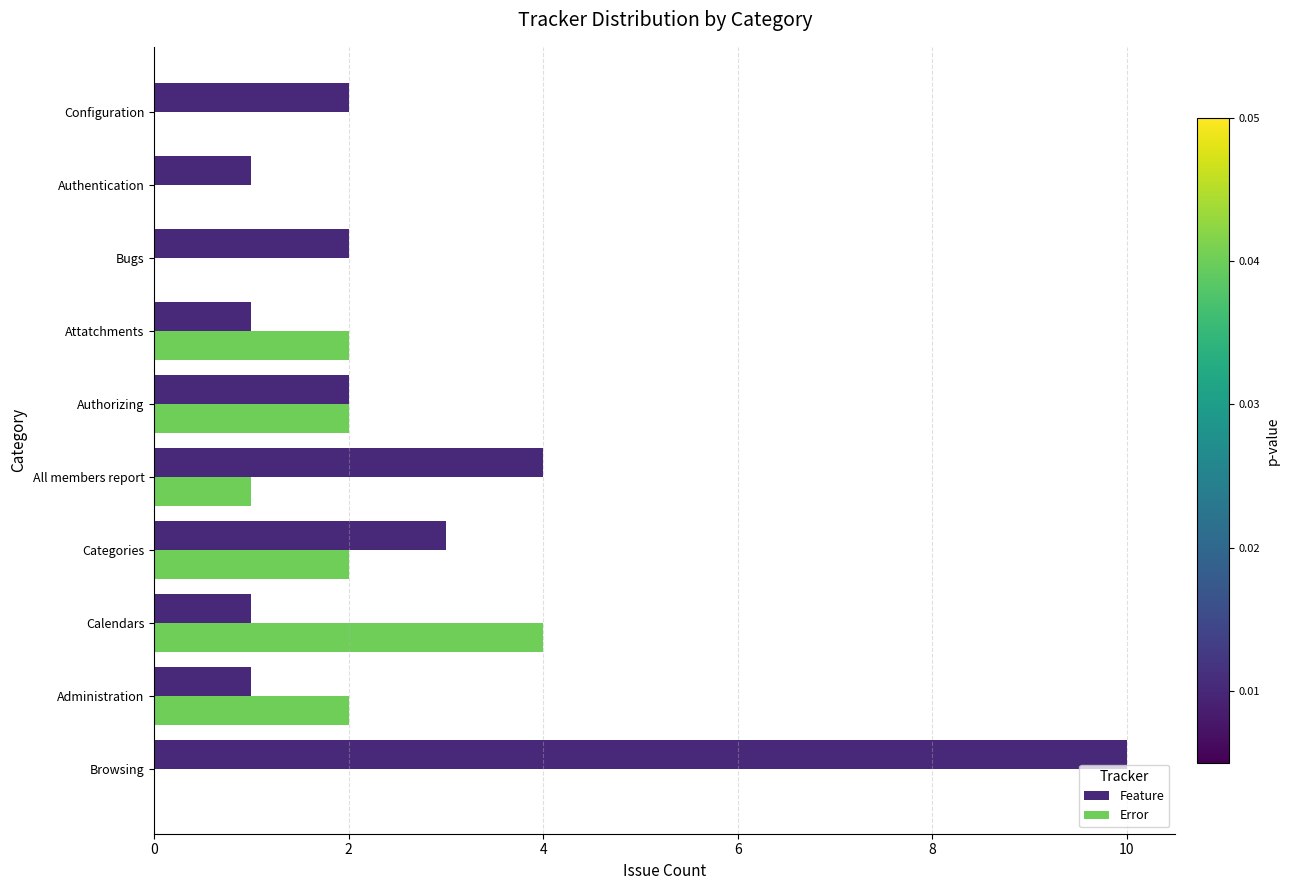

Which series has the largest total across all categories?

Feature